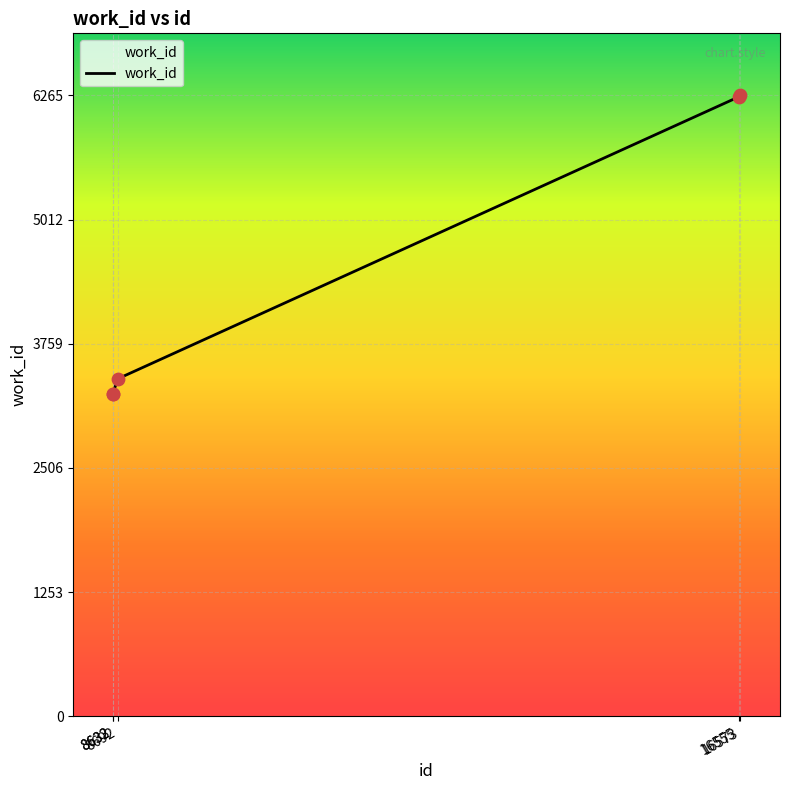

Which has a higher value, 16573 or 8692?

16573